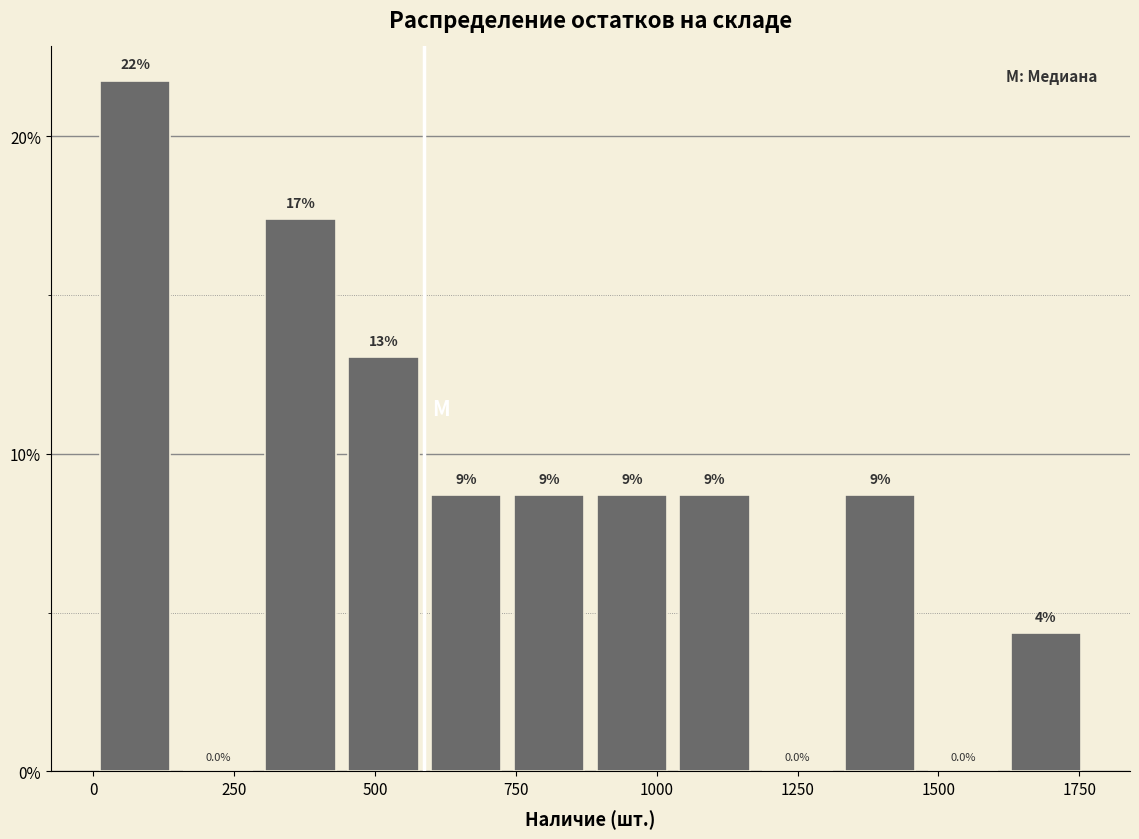

Around what value on the x-axis is the tallest bar? Give the approximate position of its centre, as read against the axis.

50